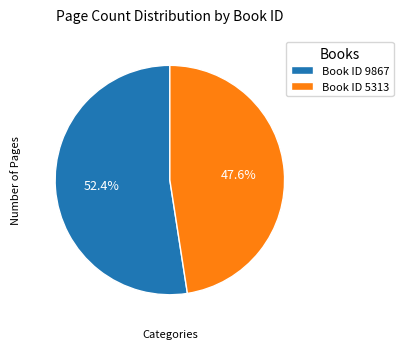

Rank the categories by value from lowest to highest.

Book ID 5313, Book ID 9867